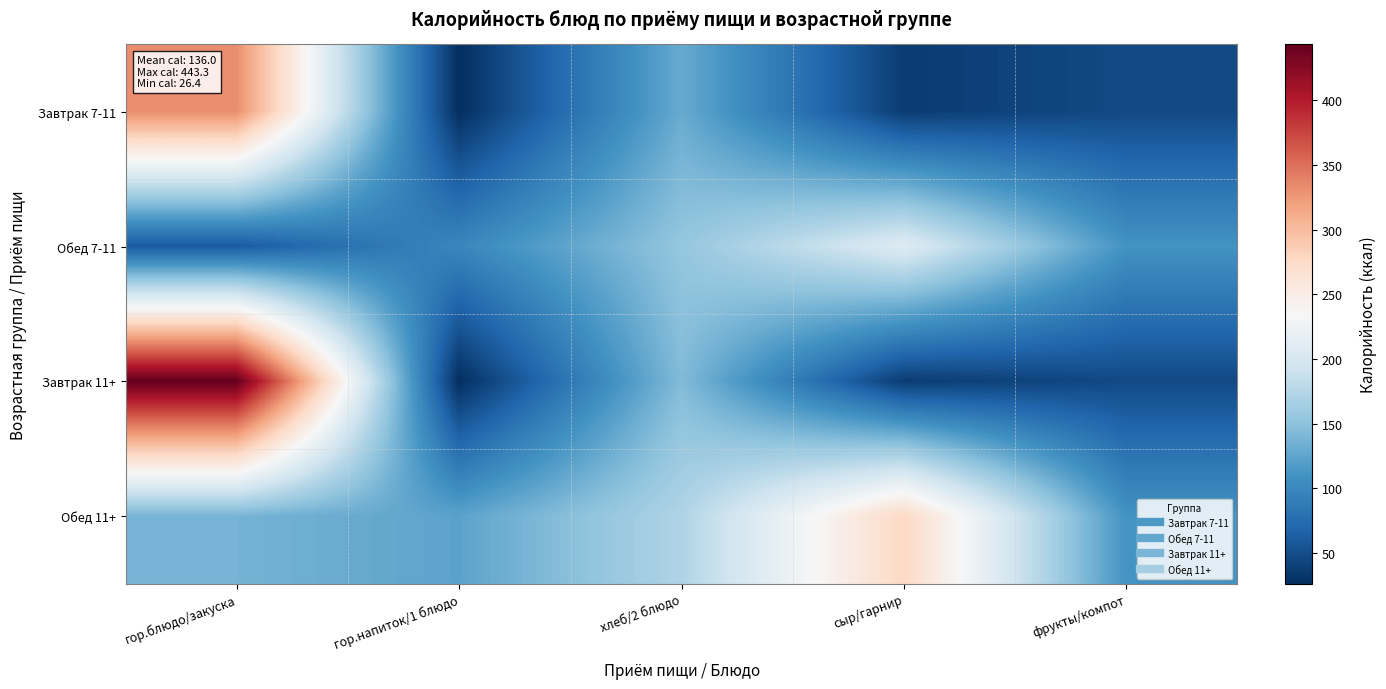

At хлеб/2 блюдо, list the series in order from smallest to largest.

Завтрак 7-11, Завтрак 11+, Обед 7-11, Обед 11+